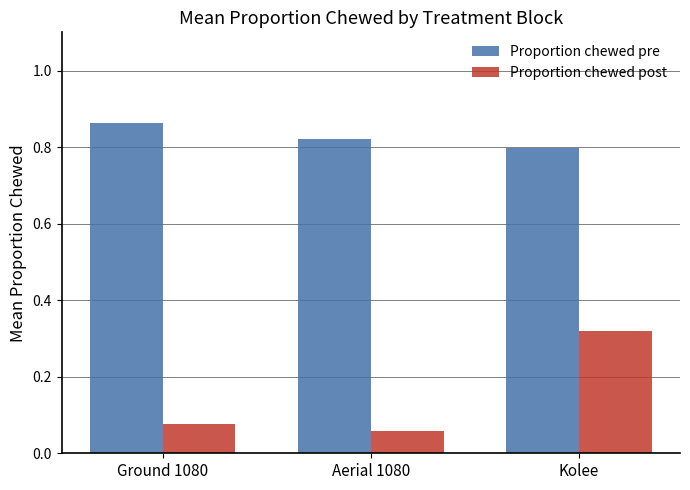

Which series has the widest spread of values?

Proportion chewed post